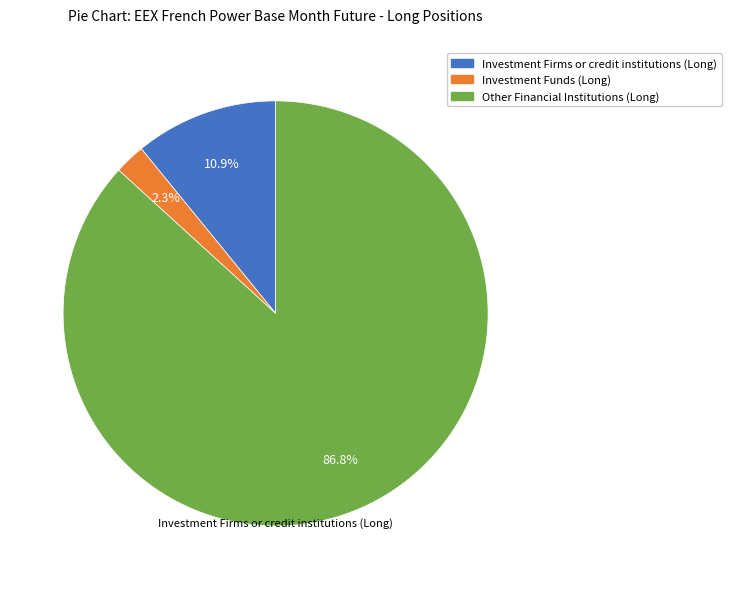

True or false: Investment Funds (Long) accounts for 16% of the total.

False